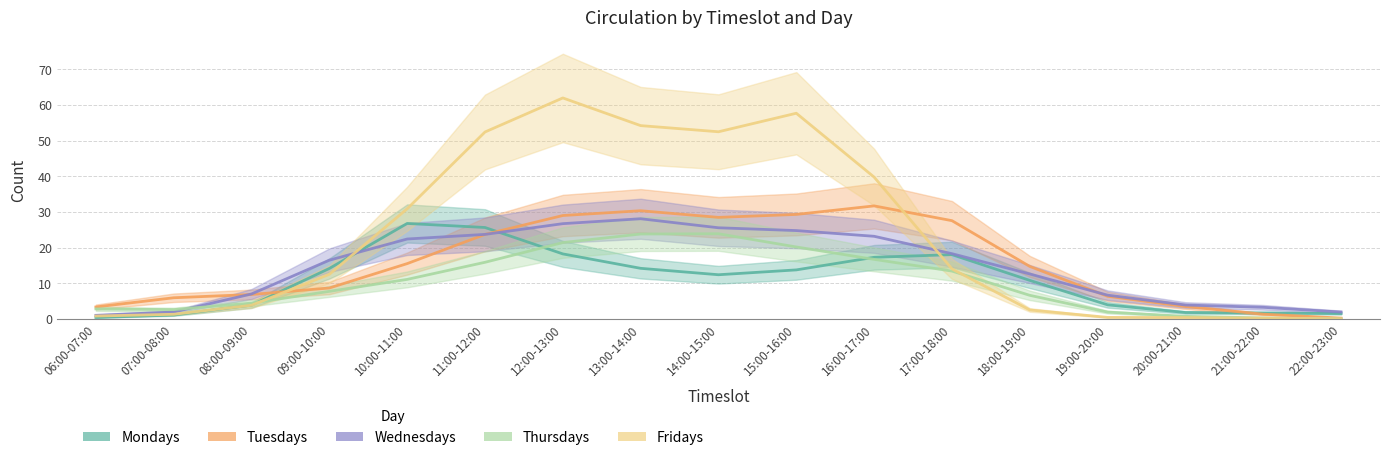

Is it true that Mondays equals 10.8 at 18:00-19:00?

True